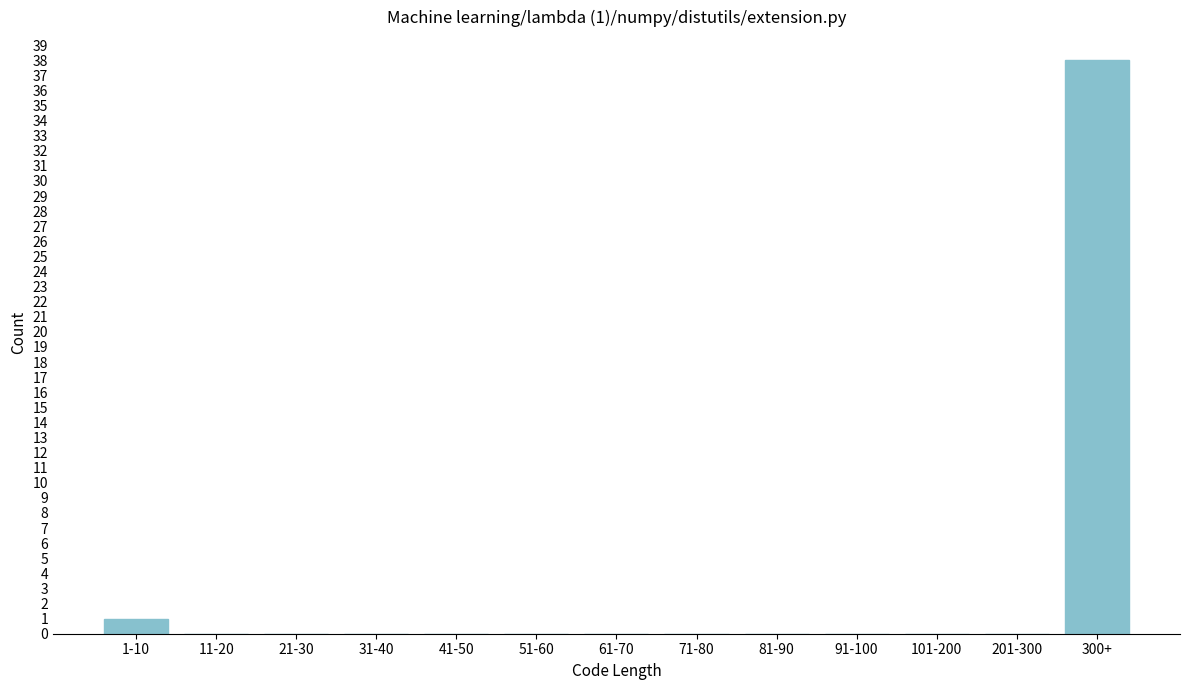

Reading left to right, list all the values displayed in this chart.

1-10=1	11-20=0	21-30=0	31-40=0	41-50=0	51-60=0	61-70=0	71-80=0	81-90=0	91-100=0	101-200=0	201-300=0	300+=38